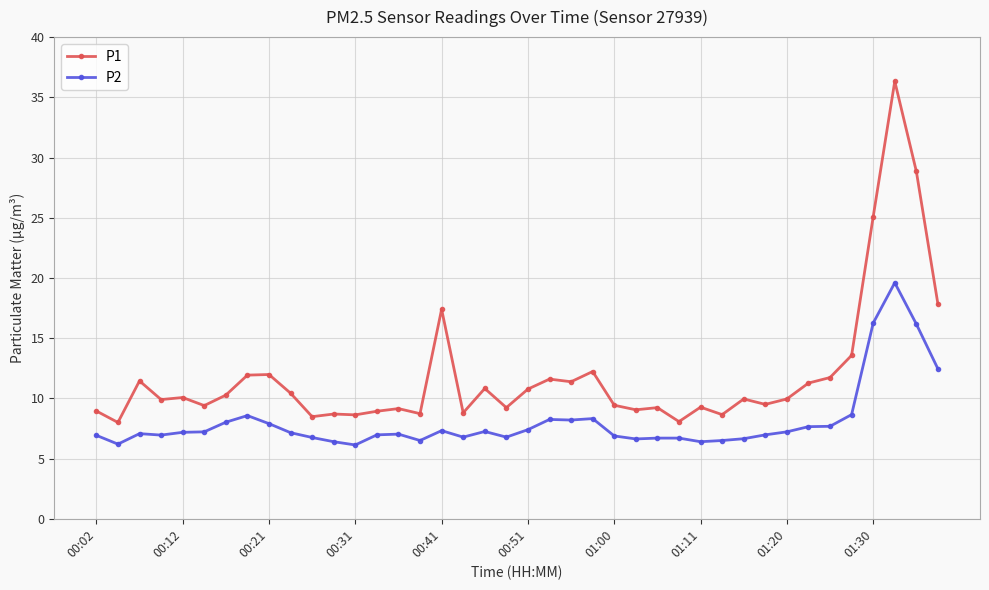

How many categories are shown in the chart?

40